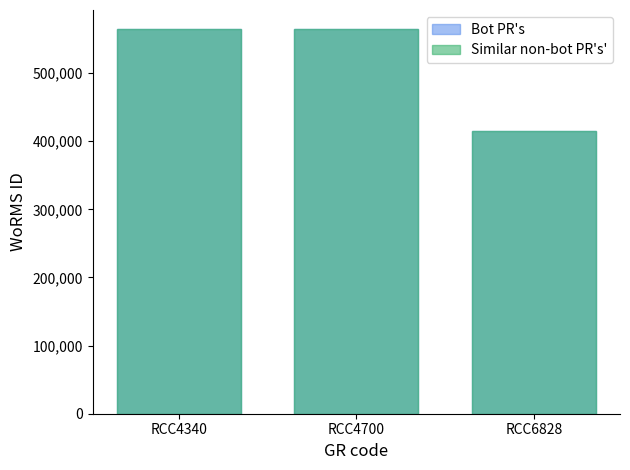

Rank the series by their maximum value, from lowest to highest.

Bot PR's, Similar non-bot PR's'